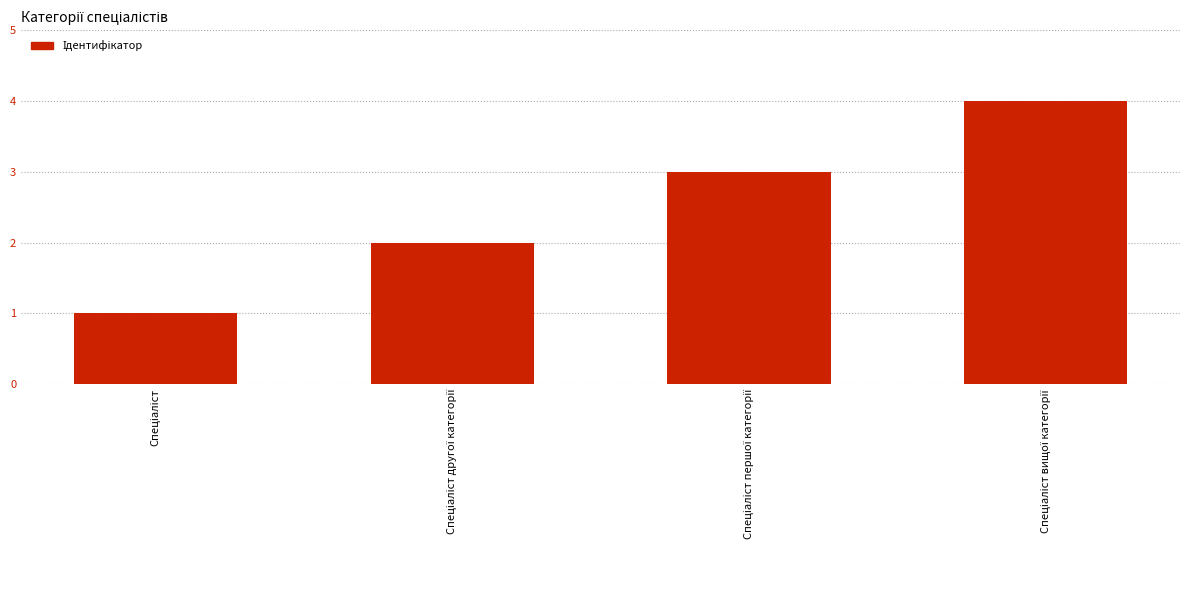

What is the sum of all values?

10